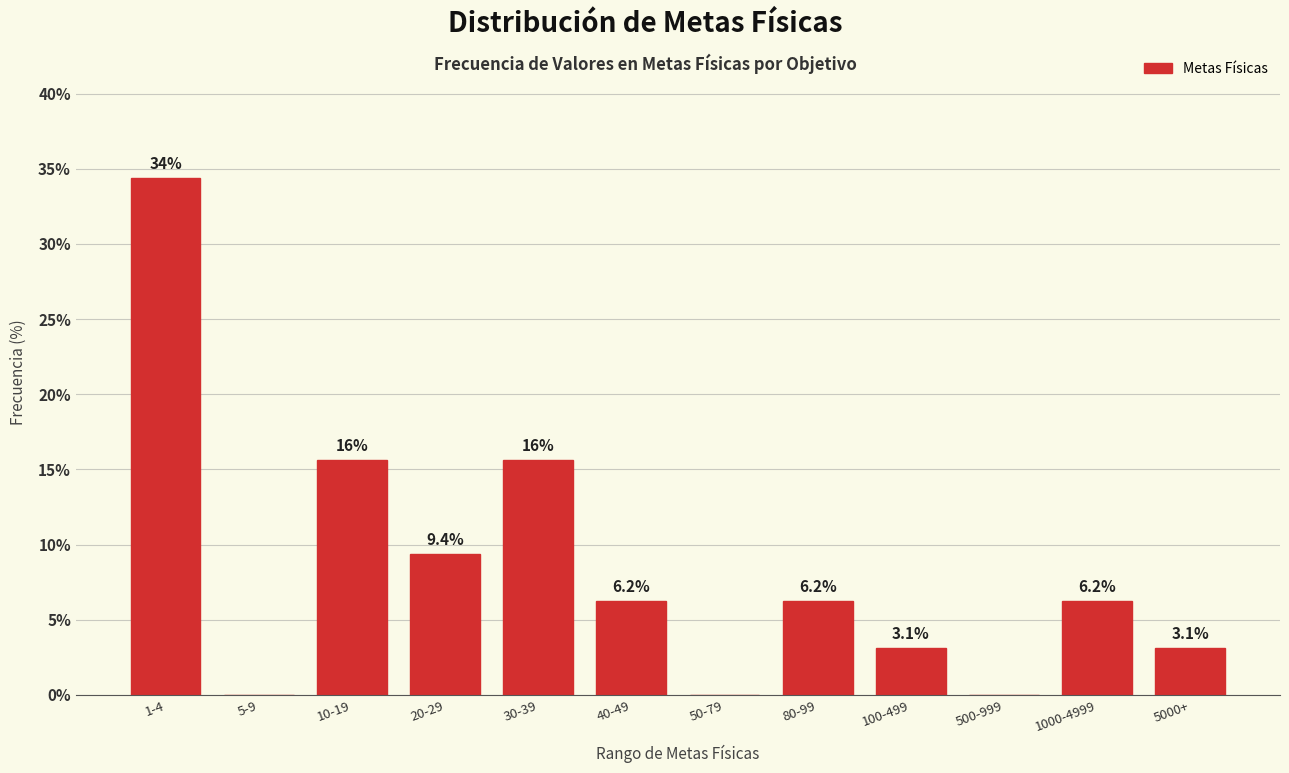

What is the ratio of the value at 1-4 to the value at 40-49?

5.5